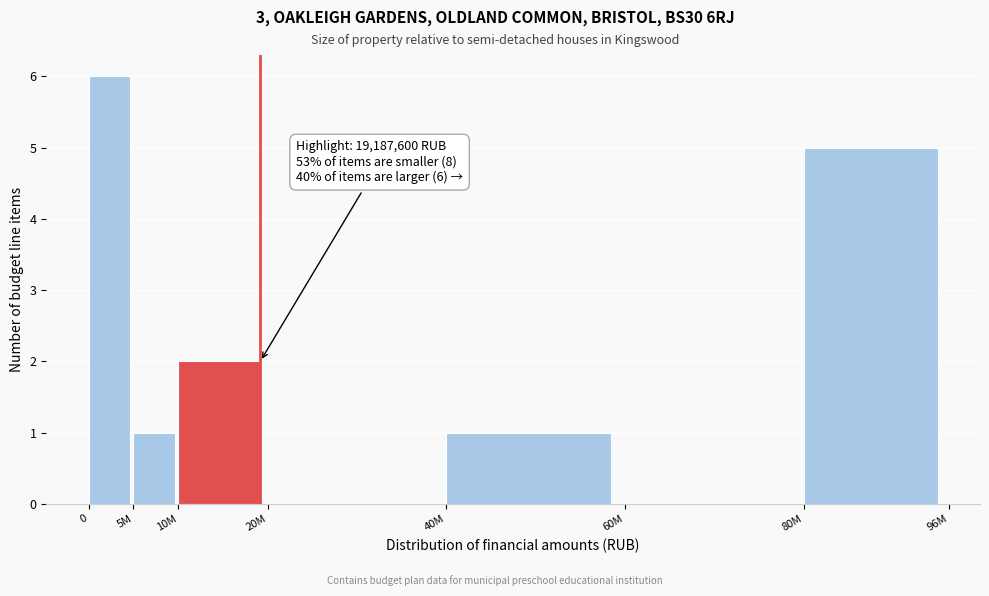

Reading left to right, what are all the values shown in this chart?

0=6	5M=1	10M=2	20M=0	40M=1	60M=0	80M=5